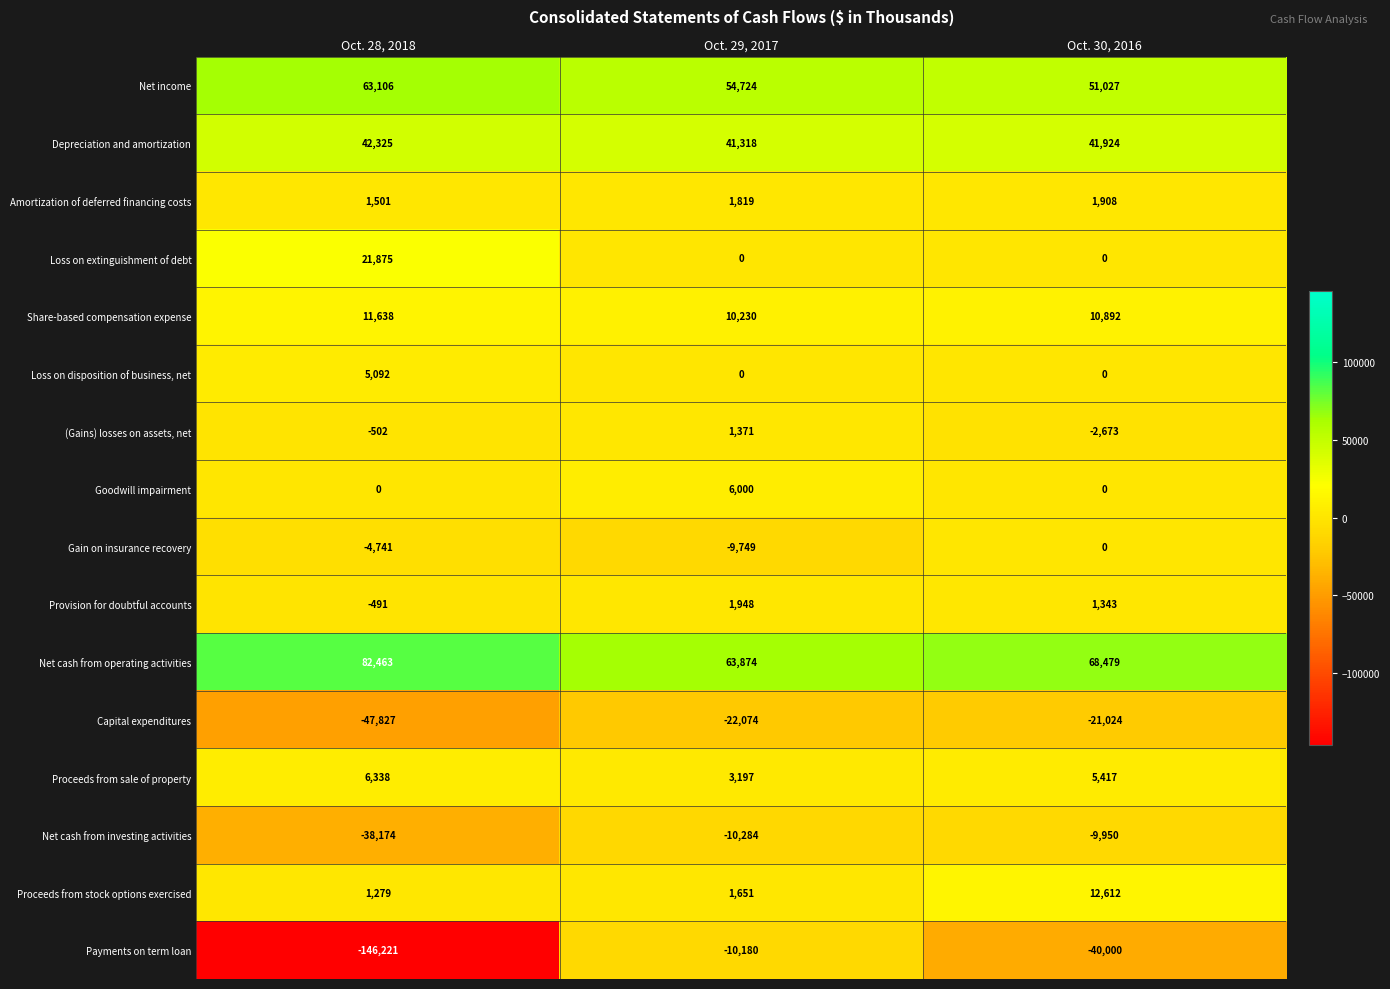

The value of Amortization of deferred financing costs at Oct. 28, 2018 is 2490. True or false?

False